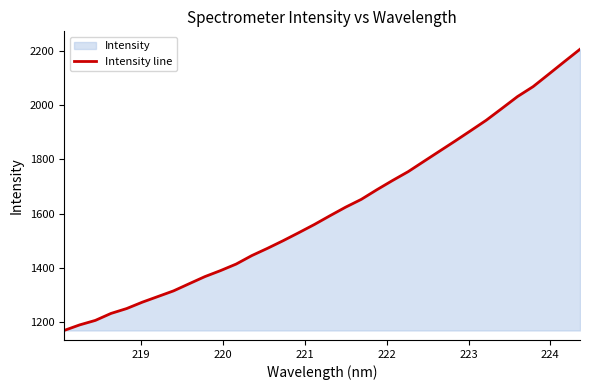

What is the difference between the maximum and minimum values?

1039.0